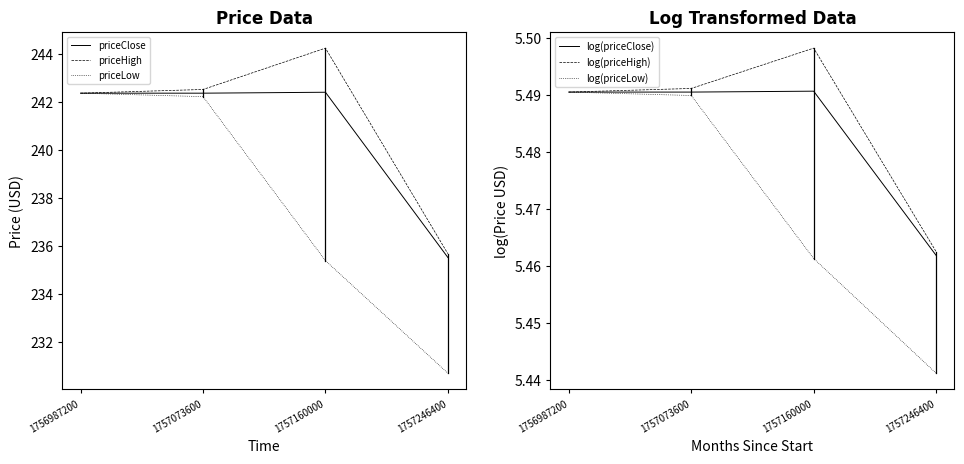

At how many categories does at least one series exceed 198?

4